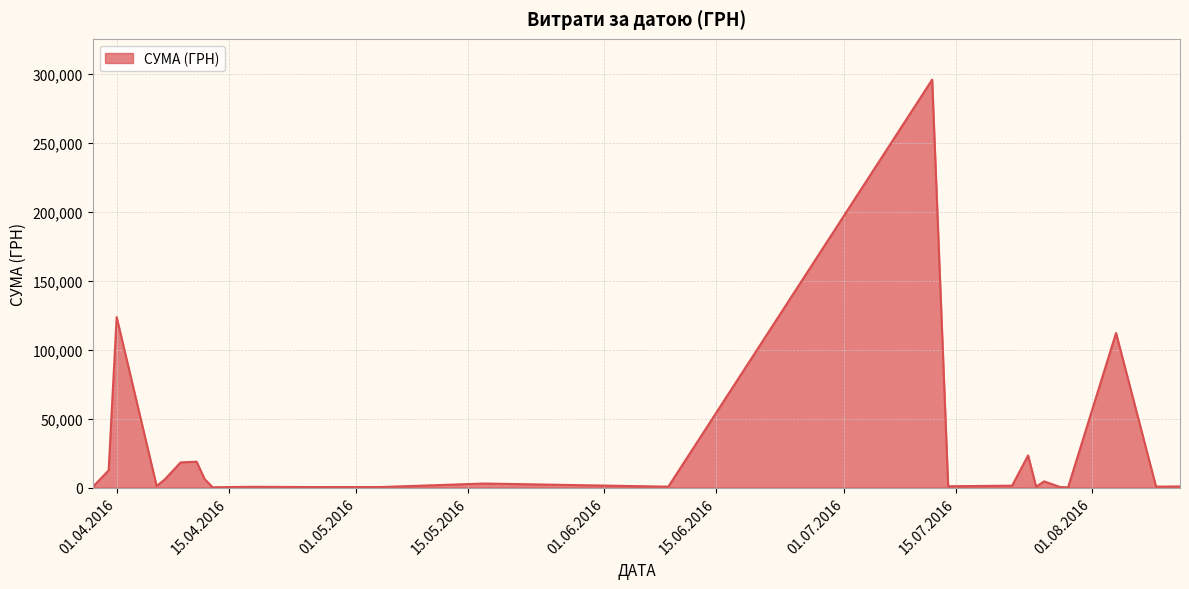

What is the maximum value shown in the chart?

295638.6